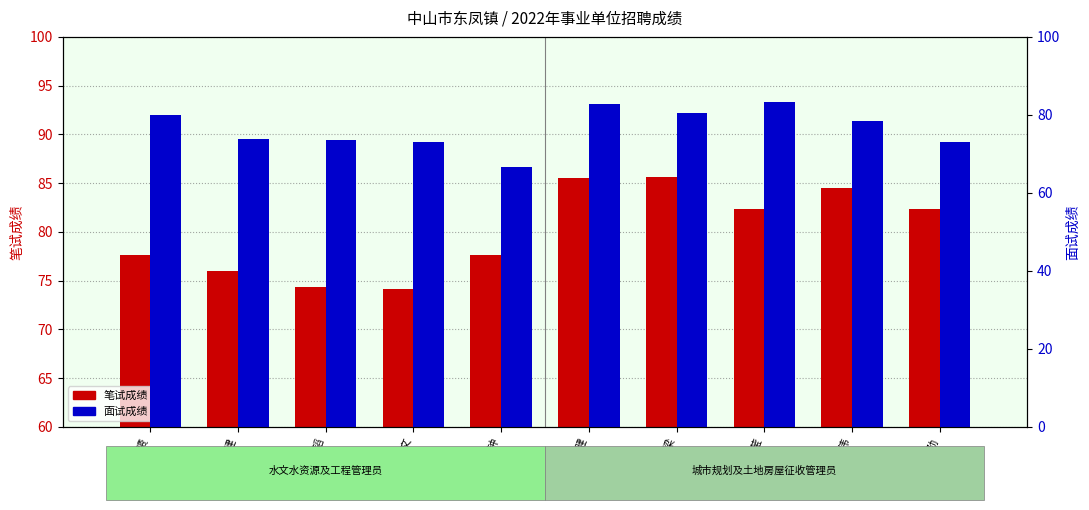

Reading right to left, what are all the values shown in this chart?

笔试成绩: 吕大劲=82.3	汤家伟=84.5	钟懿莹=82.3	高嘉梁=85.6	罗智健=85.5	洪创钟=77.6	黄权文=74.1	何正韬=74.3	龚建=76.0	熊赟=77.6
面试成绩: 吕大劲=73.0	汤家伟=78.5	钟懿莹=83.2	高嘉梁=80.4	罗智健=82.8	洪创钟=66.5	黄权文=73.0	何正韬=73.5	龚建=73.8	熊赟=80.0